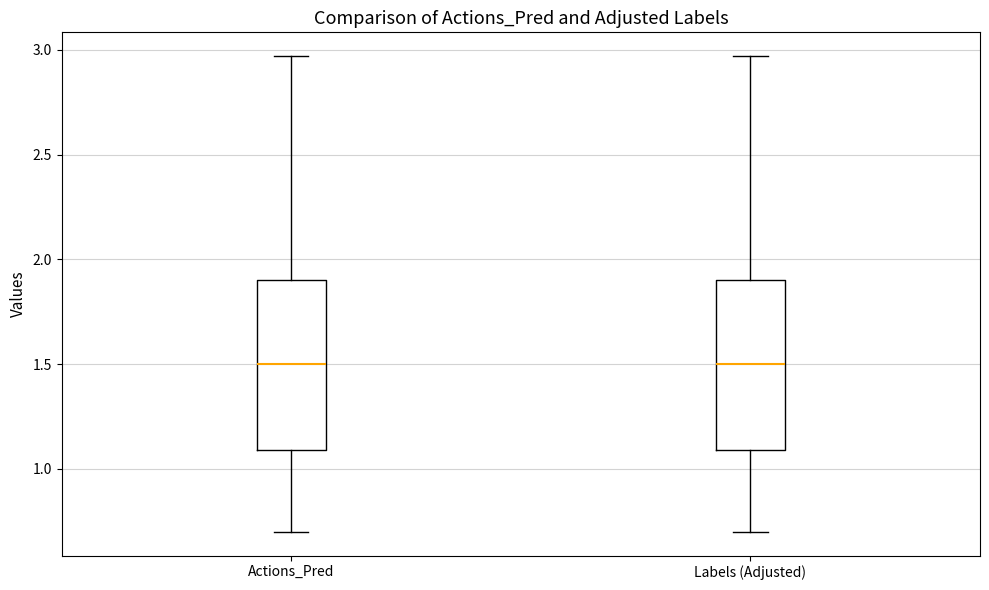

Reading left to right, read every box against the y-axis: the position of its median line, the range the box covers, and the ends of its whiskers. The values are not printed on the chart, so give them approximately, as read against the axis.

Actions_Pred: median 1.50, box 1.10 to 1.90, whiskers 0.70 to 2.95
Labels (Adjusted): median 1.50, box 1.10 to 1.90, whiskers 0.70 to 2.95